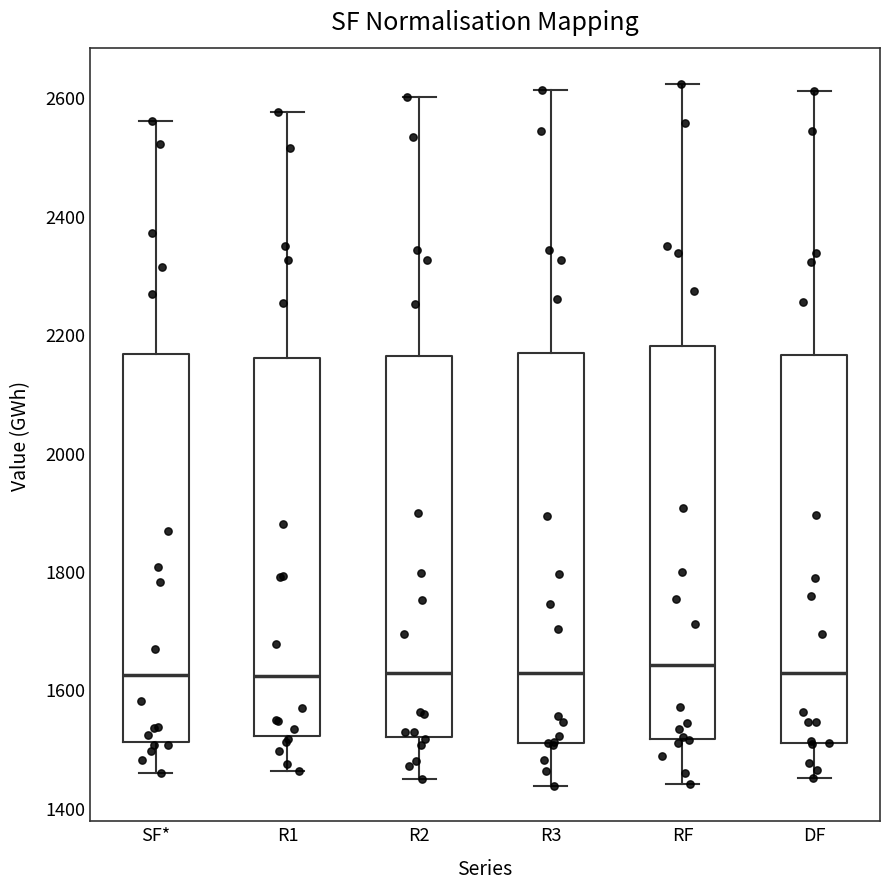

Where does the upper whisker of the box for R3 end on the y-axis? The values are not printed on the chart, so give them approximately, as read against the axis.

2620